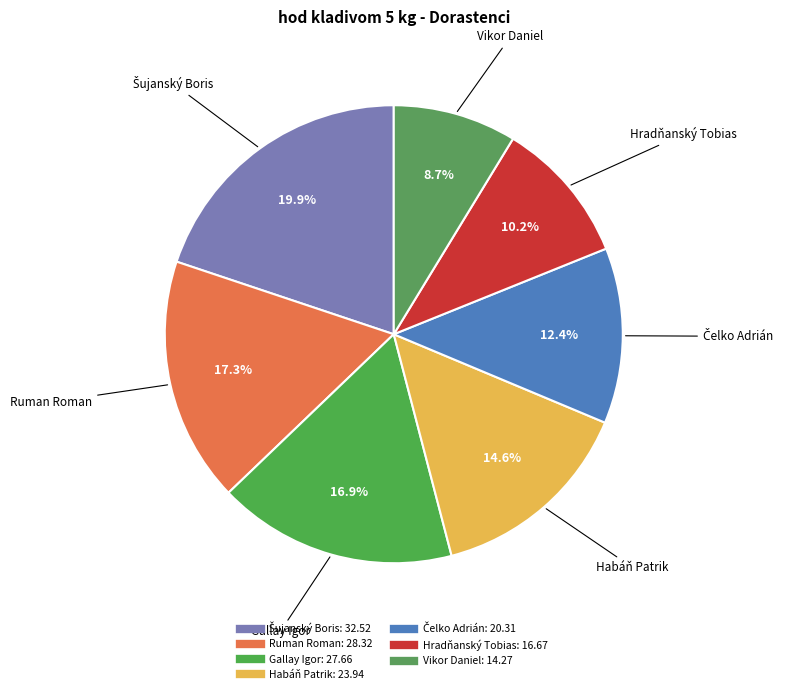

Combined, what portion of the pie is Gallay Igor and Hradňanský Tobias?

27.1%